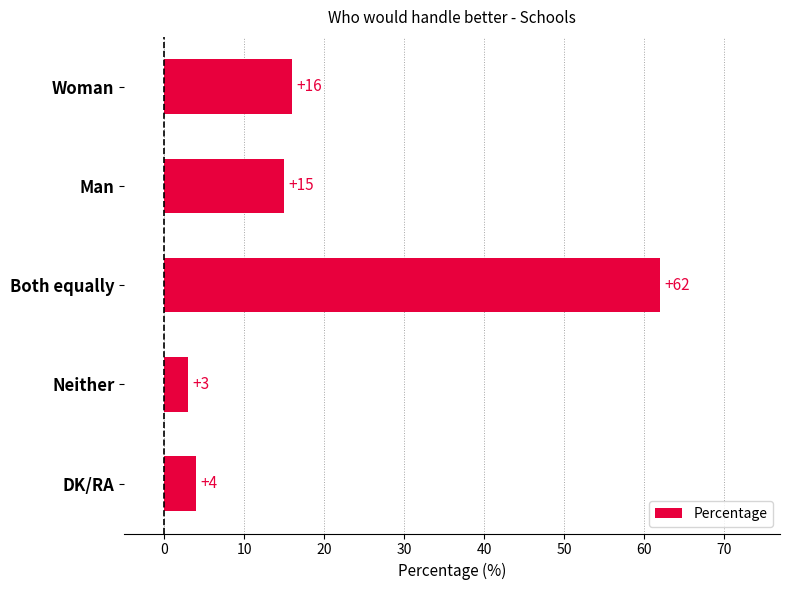

What is the approximate value at Woman, to the nearest 5?

15